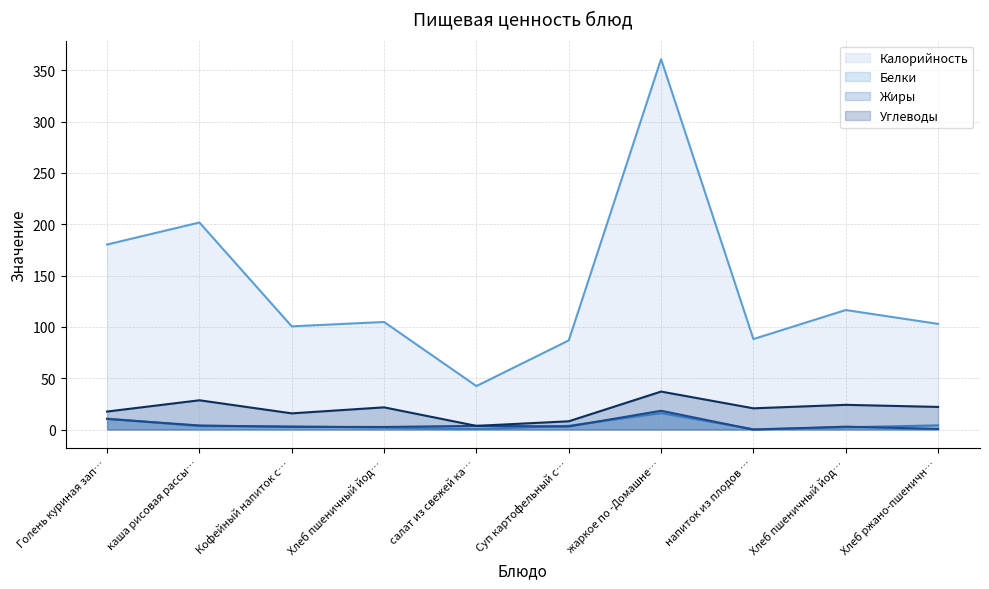

At which label does Жиры first exceed 3?

Голень куриная зап…